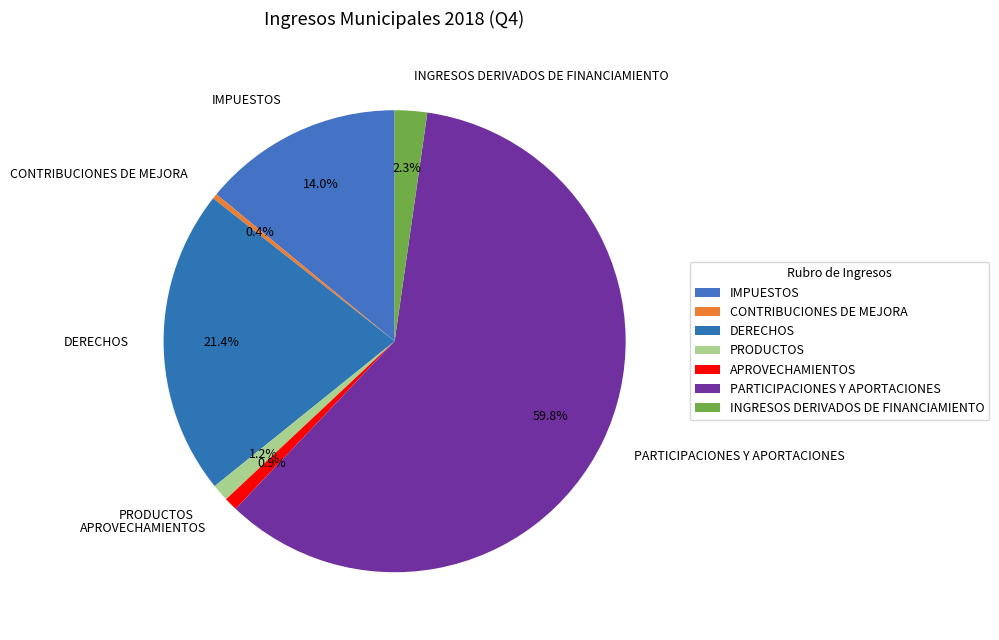

What is the ratio of the value at IMPUESTOS to the value at DERECHOS?

0.7